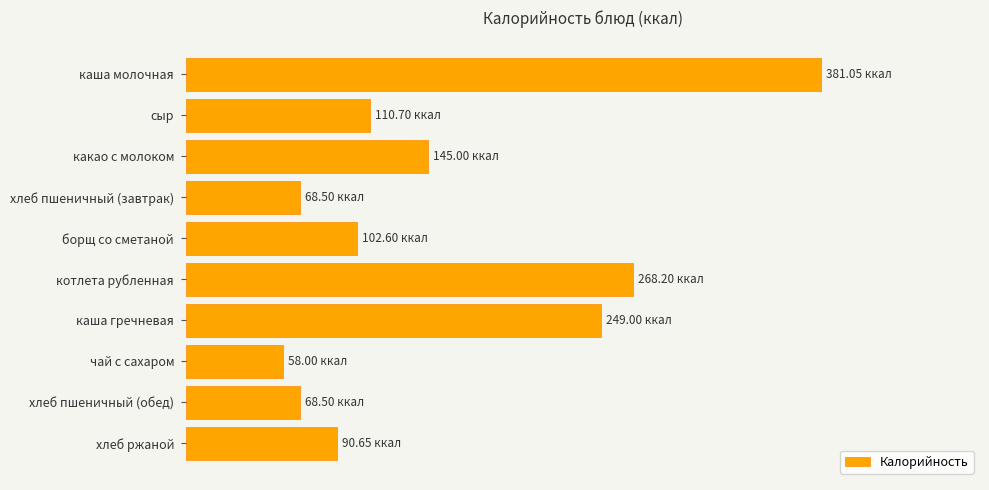

Are the bars horizontal?

Yes